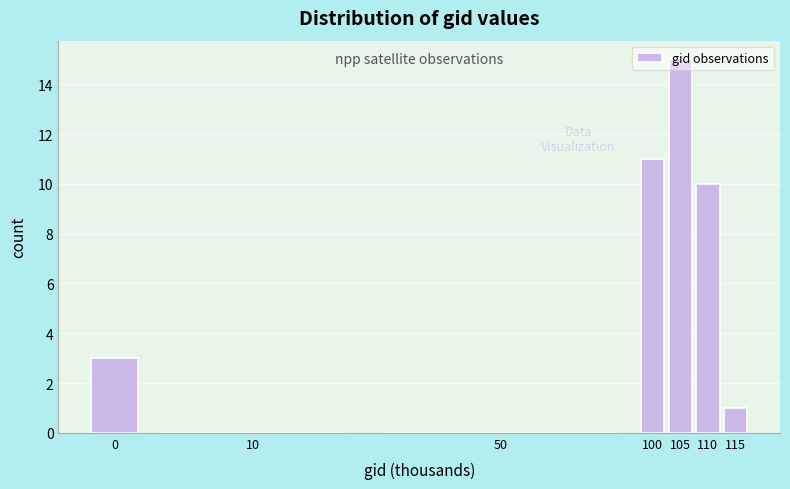

The value at 100 is 4. True or false?

False